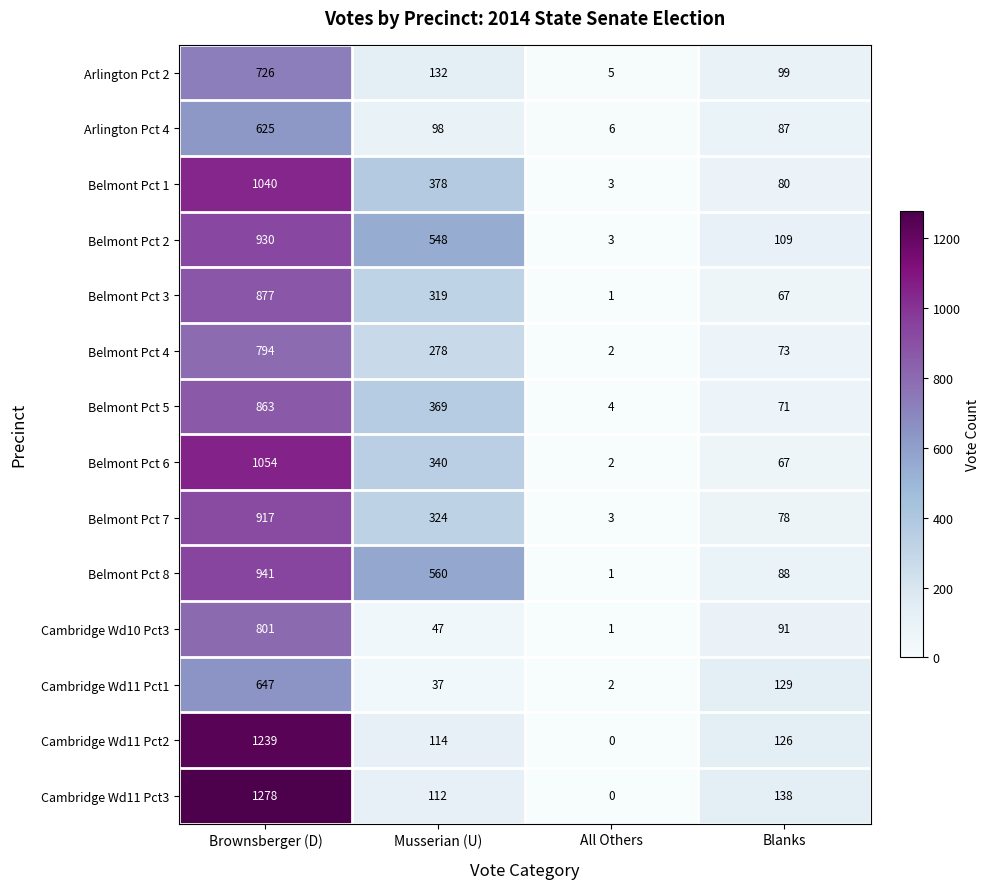

The Arlington Pct 2 series shows 168 at Blanks. True or false?

False